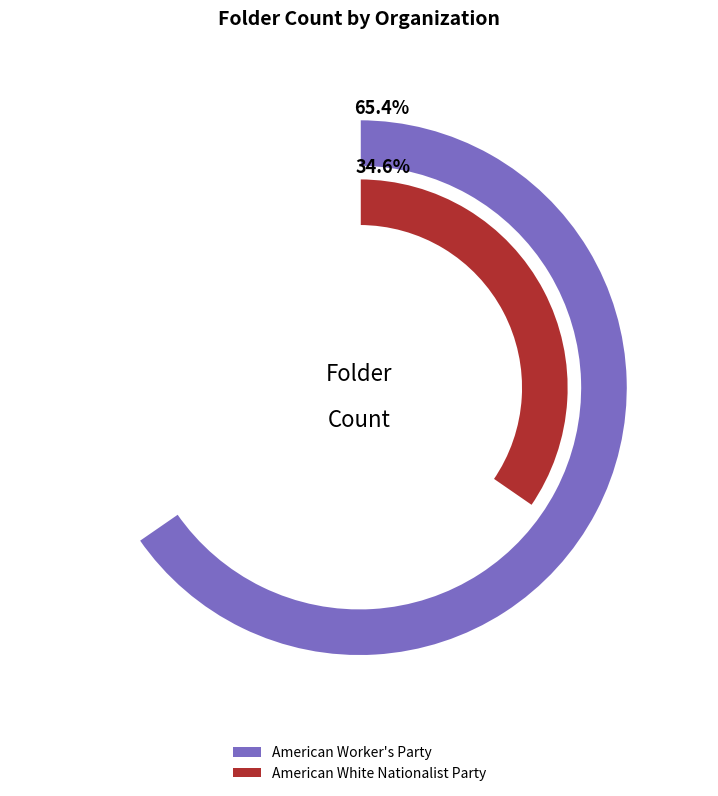

What is the smallest slice in the pie chart?

American White Nationalist Party